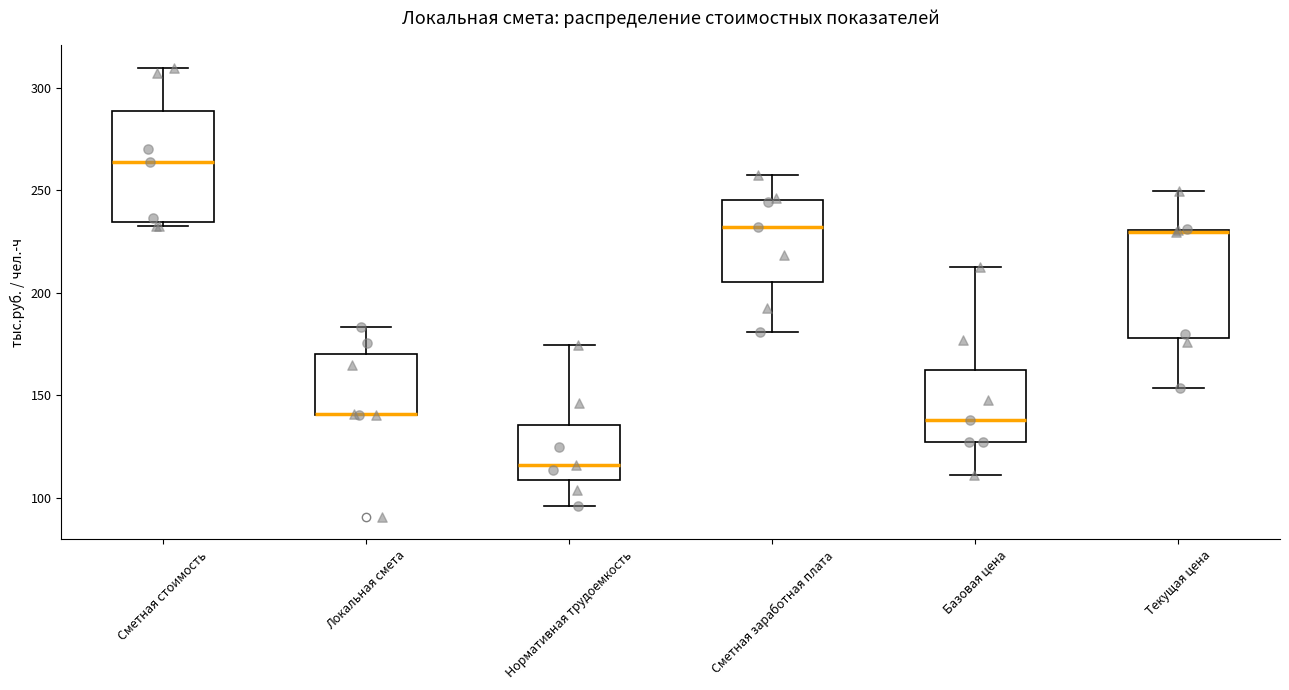

Where is the lower edge of the box for Нормативная трудоемкость on the y-axis? The values are not printed on the chart, so give them approximately, as read against the axis.

110